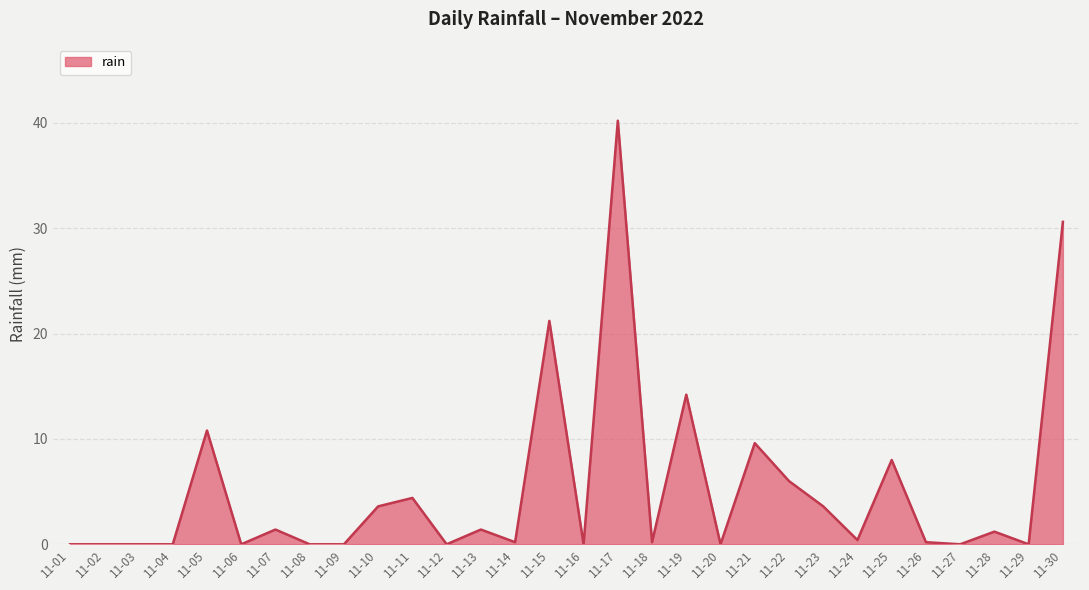

What is the maximum value shown in the chart?

40.2